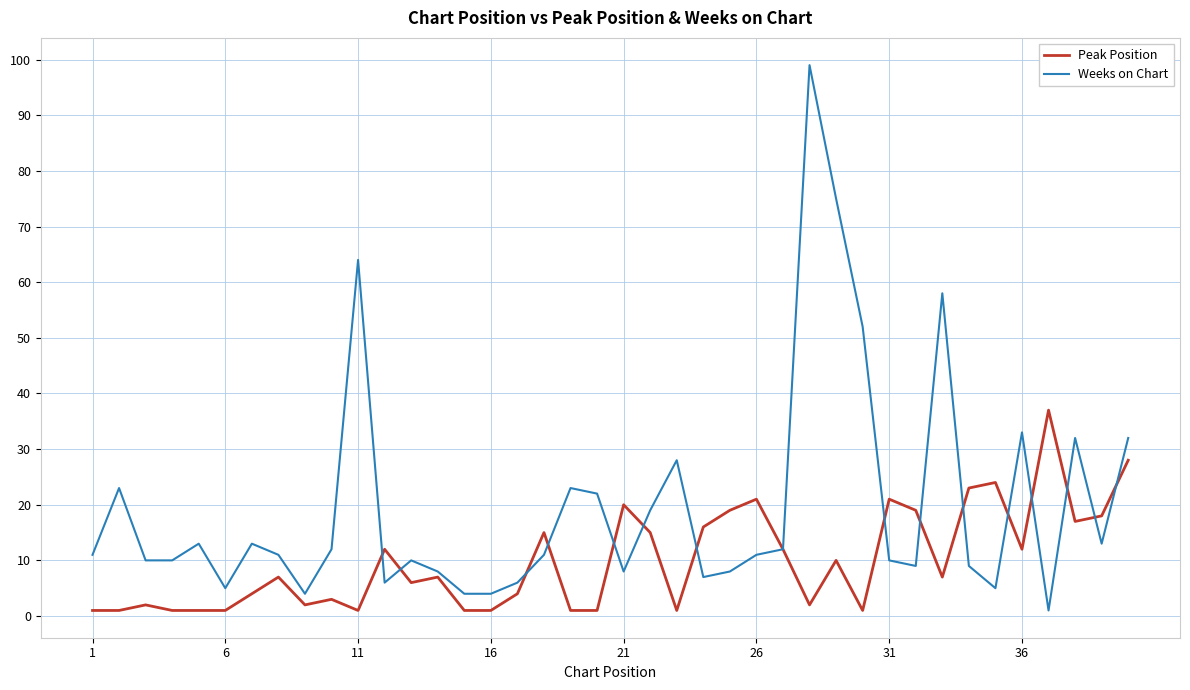

Which series has the largest range (max minus min)?

Weeks on Chart